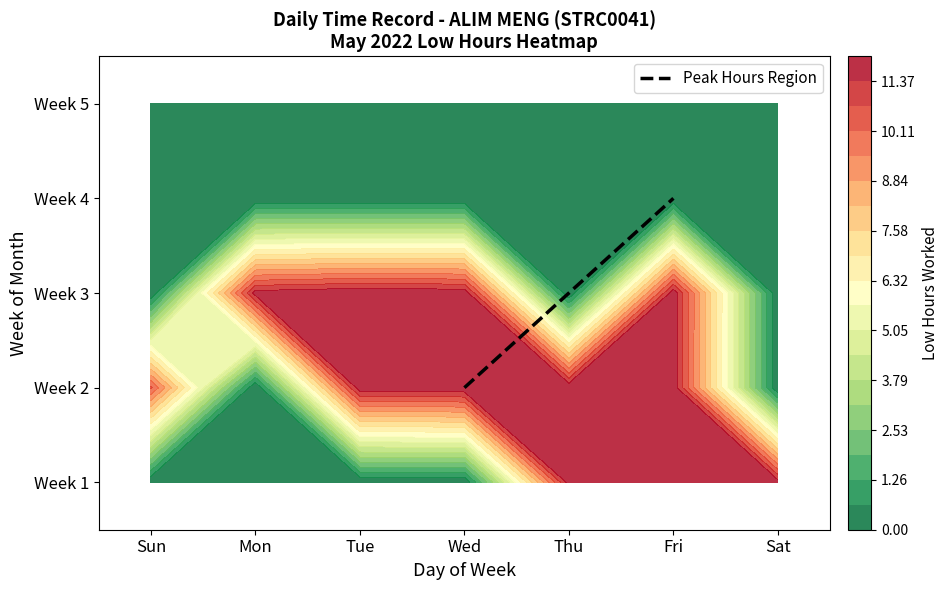

What is the ratio of the value at Fri to the value at Wed?

3.0